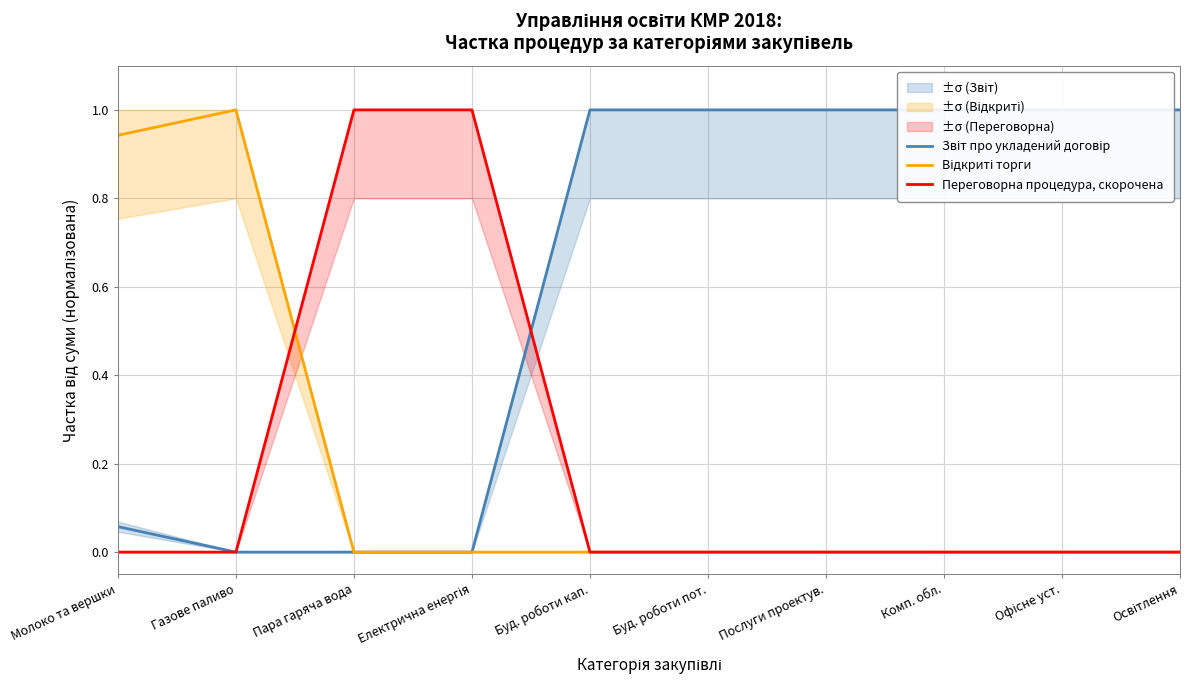

What is the difference between the highest and lowest values at Електрична енергія?

1.0